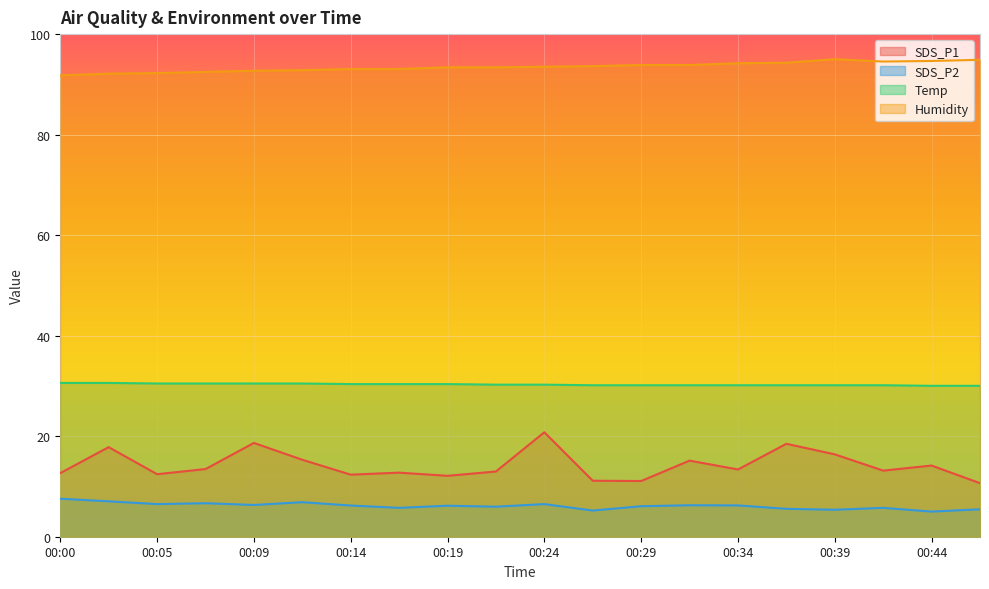

What is the minimum value shown in the chart?

5.0